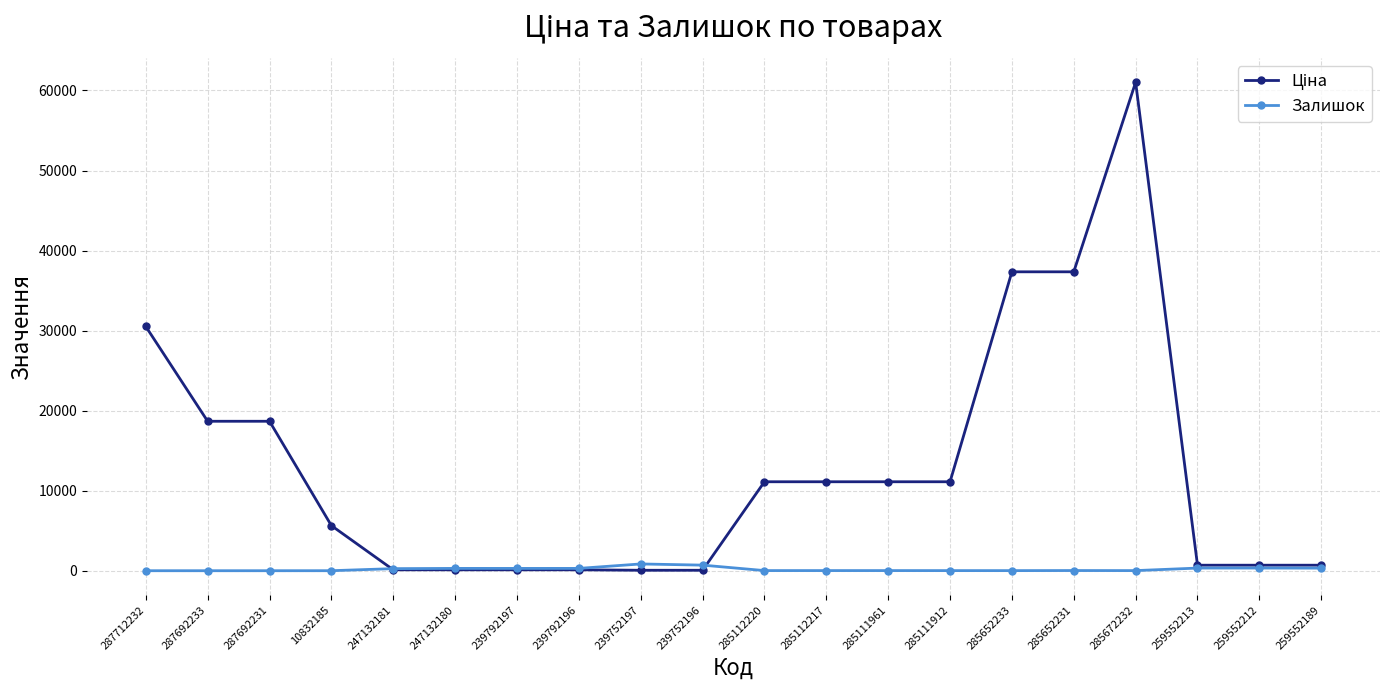

What is the label of the 19th point from the left?

259552212